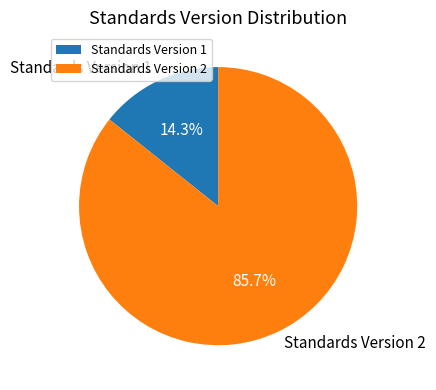

Which category has the biggest portion of the pie?

Standards Version 2